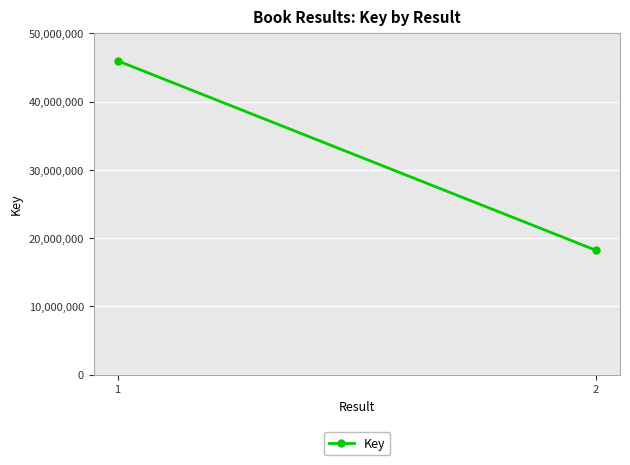

What is the ratio of the value at 2 to the value at 1?

0.4